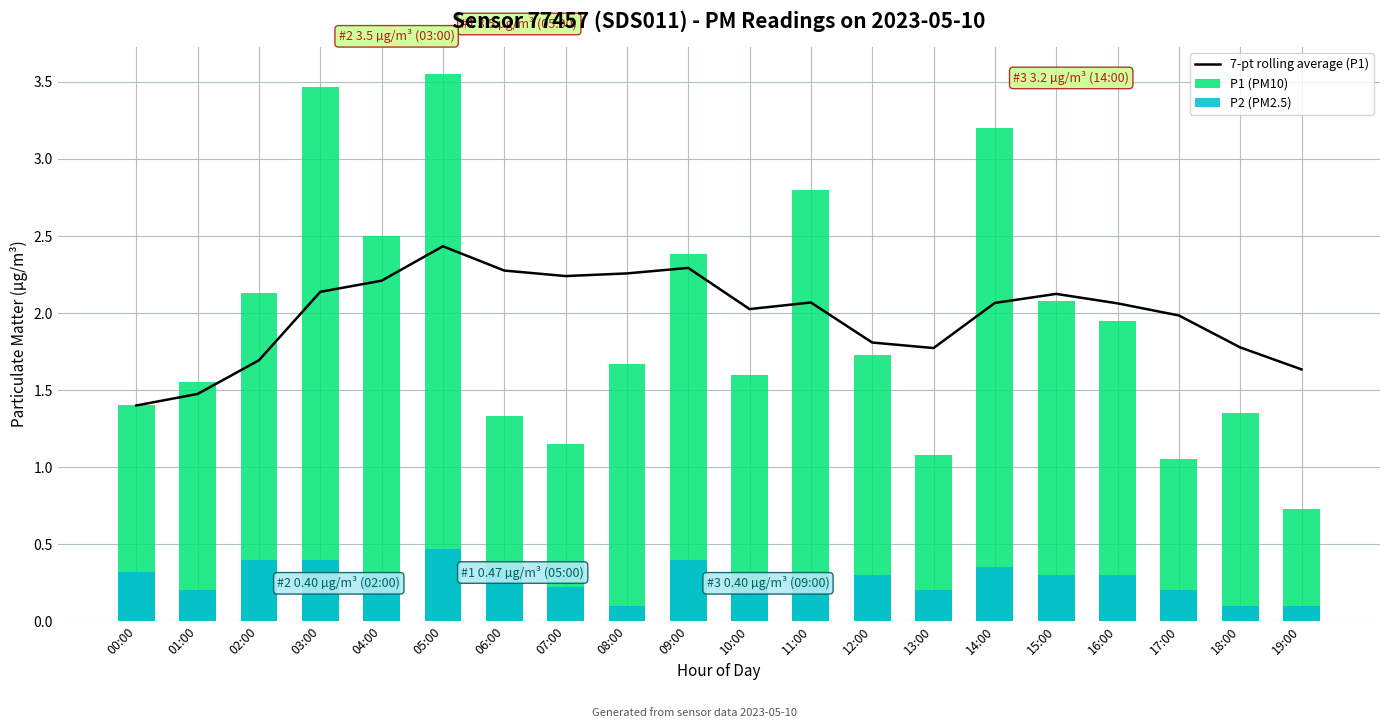

What is the difference between the 7-pt rolling average (P1) values at 04:00 and 09:00?

0.1